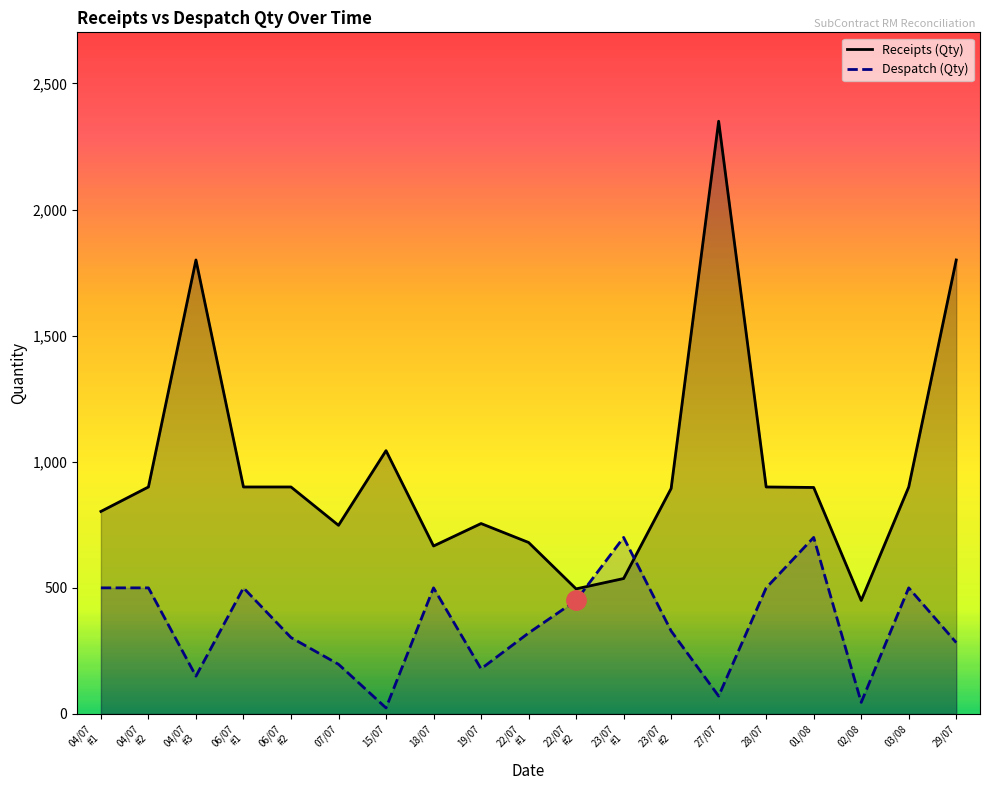

Reading left to right, list all the values displayed in this chart.

Receipts (Qty): 803	900	1800	900	900	748	1044	666	755	680	496	537	894	2350	900	898	450	900	1800
Despatch (Qty): 500	500	150	500	303	197	24	500	179	321	450	700	329	71	500	700	46	500	283